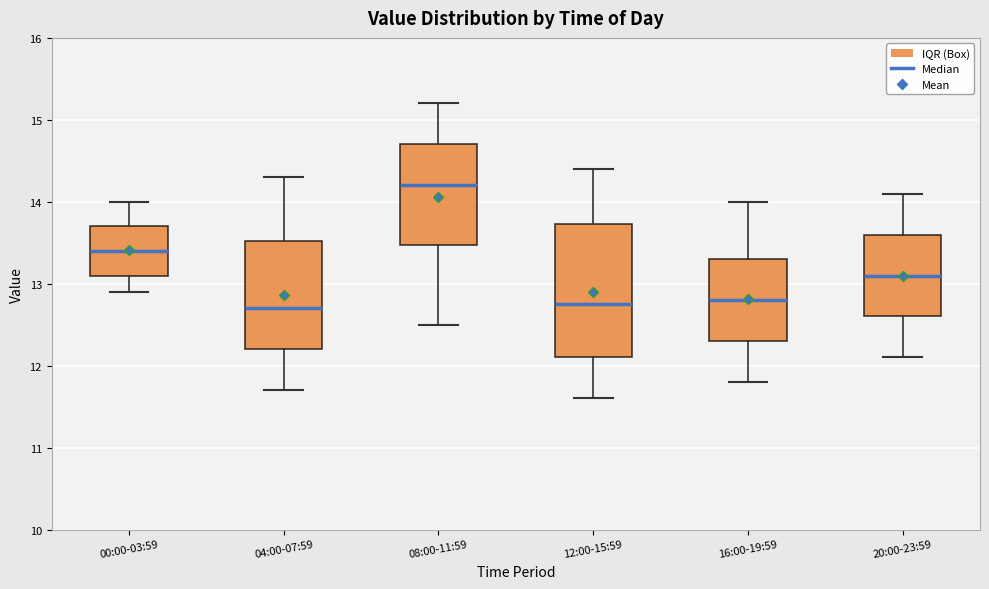

Comparing the boxes themselves (not the whiskers), which one is the tallest?

12:00-15:59